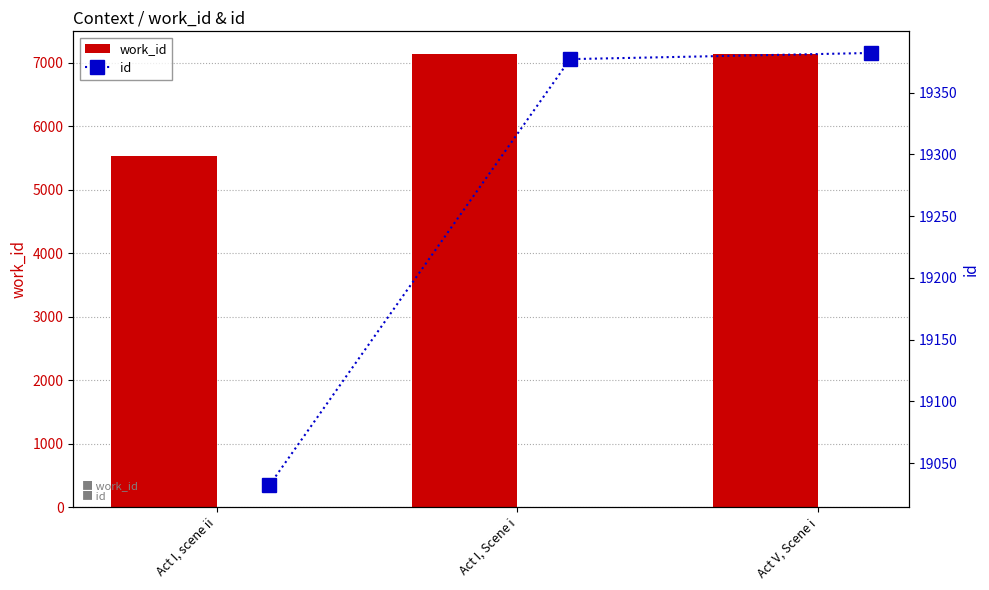

What is the value of the id bar at the 2nd from the left?

19377